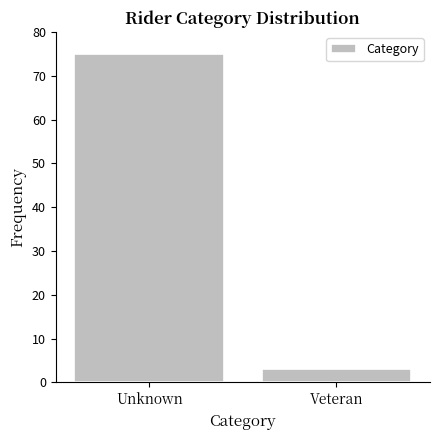

Reading right to left, transcribe all the data shown in this chart.

3	75